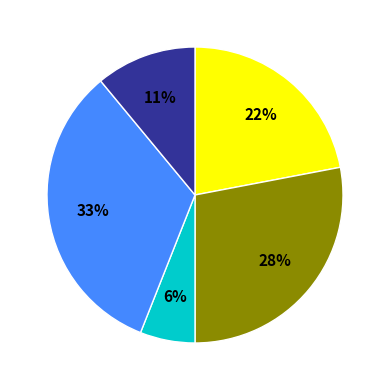

To the nearest percent, what is the difference between the largest and smallest slice percentages?

27%